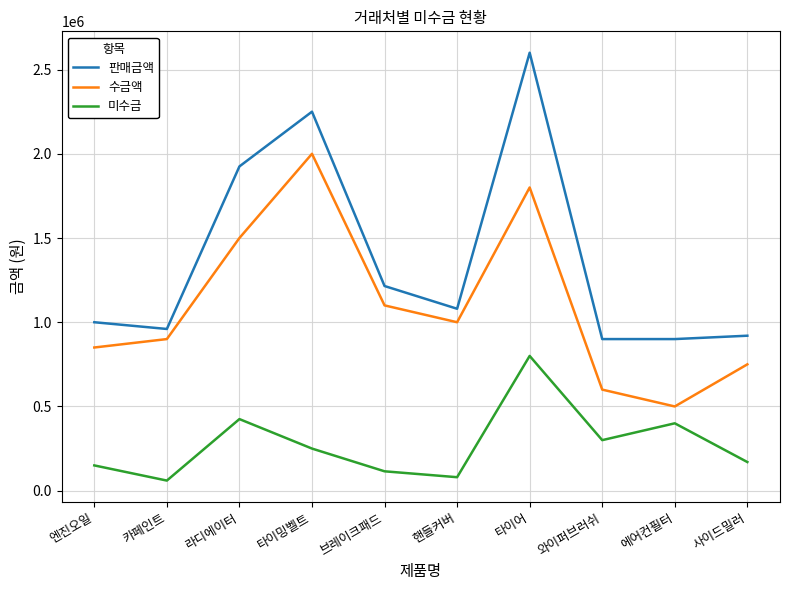

At which label does 판매금액 first exceed 1080000?

라디에이터